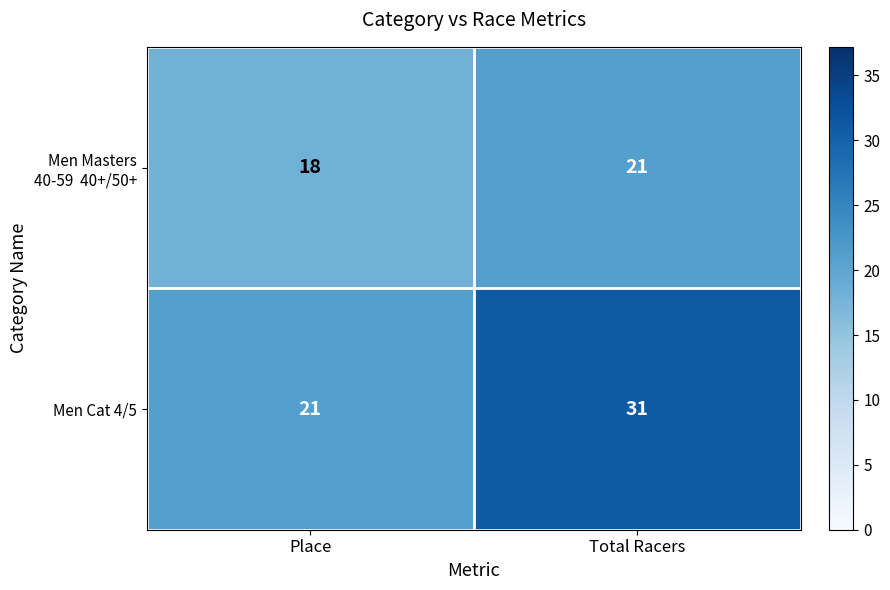

Read the Men Cat 4/5 value at Total Racers.

31